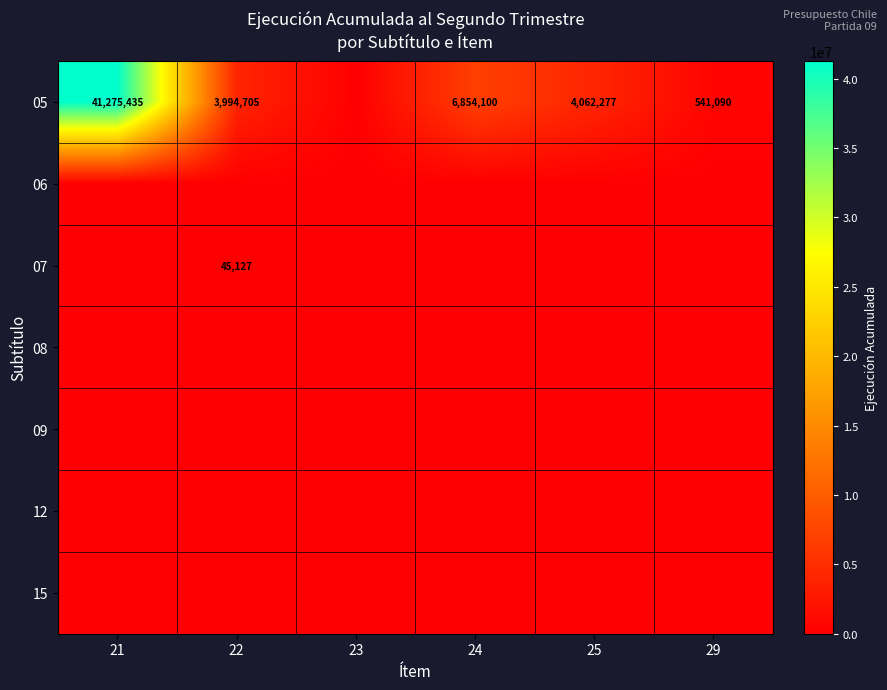

The 07 series shows -27831 at 21. True or false?

False